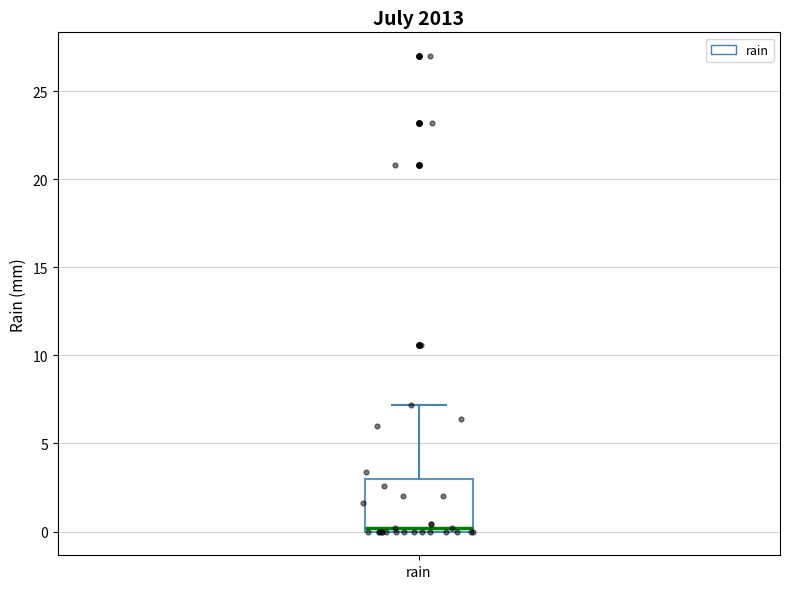

Read this box plot against the y-axis: the position of the median line, the range covered by the box, and the ends of both whiskers. The values are not printed on the chart, so give them approximately, as read against the axis.

median 0 (just above the box's lower edge), box 0 to 3, whiskers 0 to 7